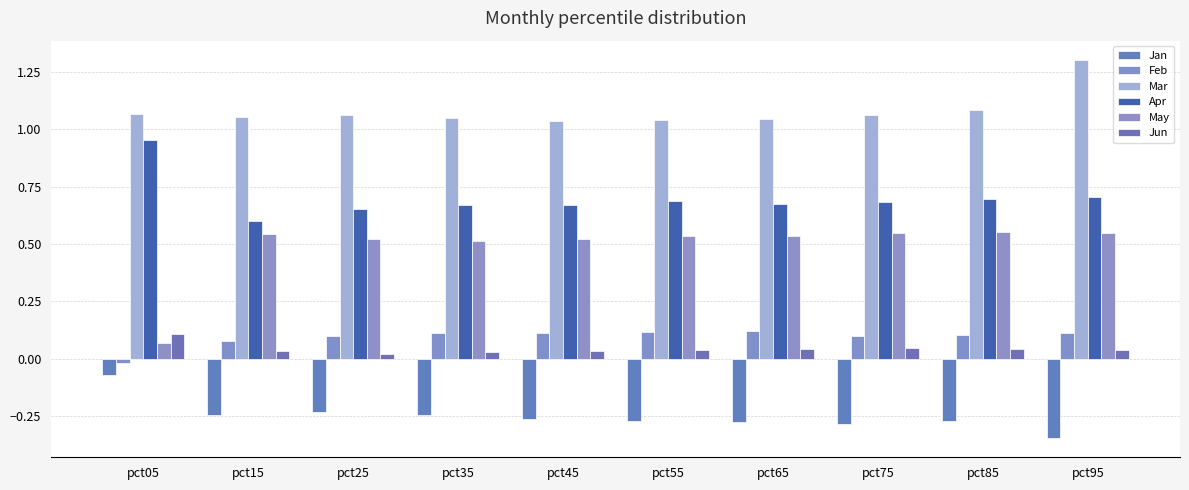

What is the greatest value displayed?

1.3